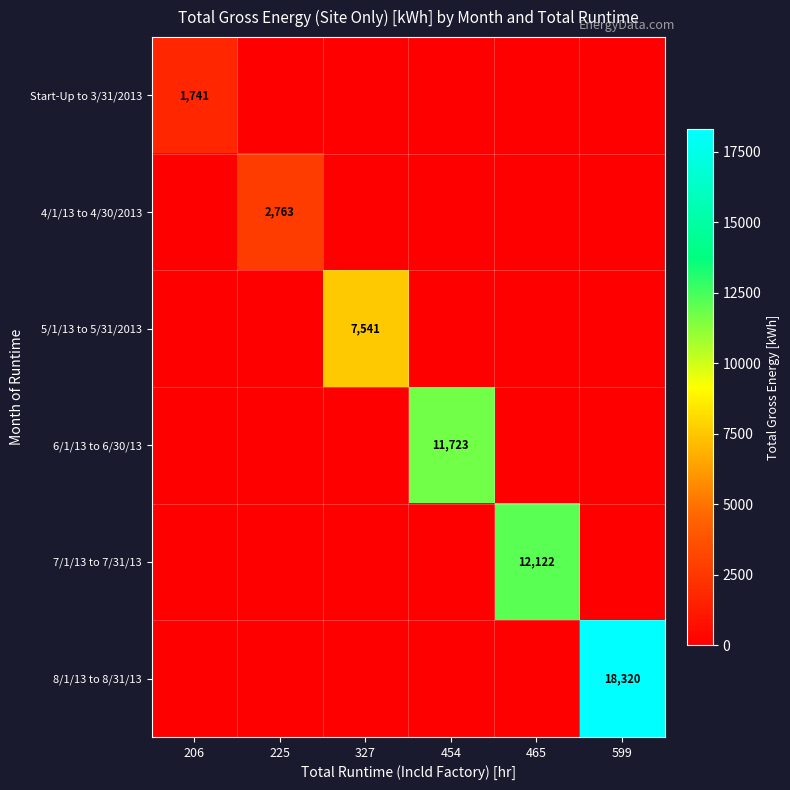

The 8/1/13 to 8/31/13 series shows 23967 at 599. True or false?

False